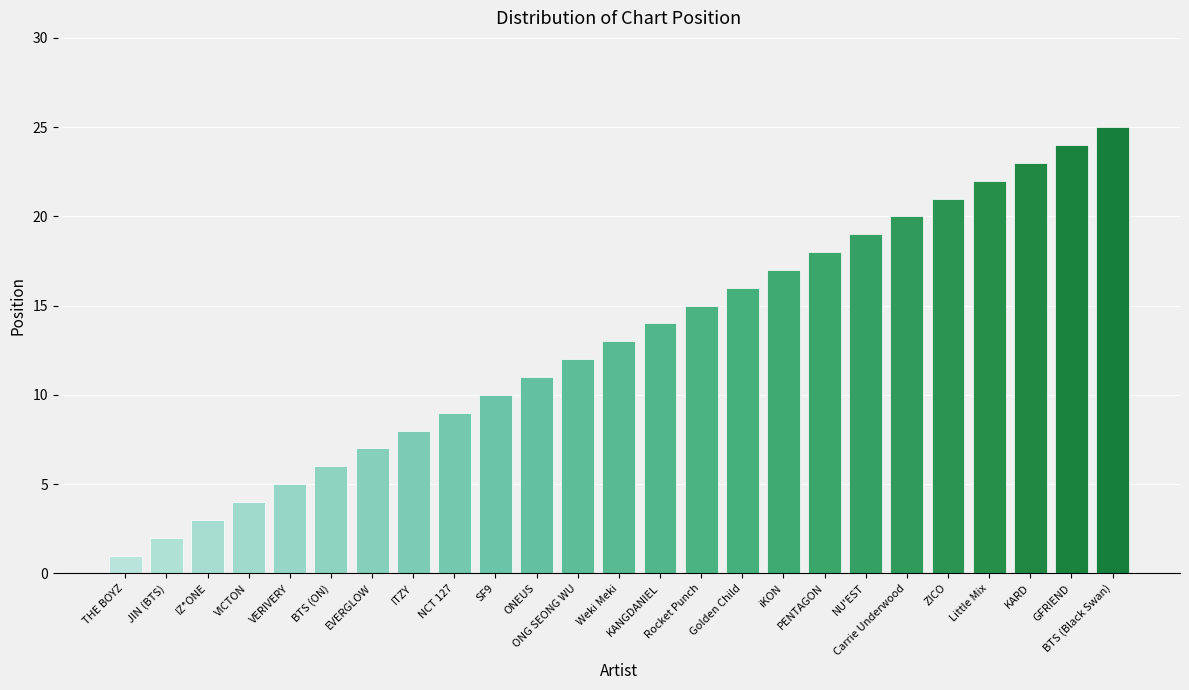

Reading left to right, what are all the values shown in this chart?

1	2	3	4	5	6	7	8	9	10	11	12	13	14	15	16	17	18	19	20	21	22	23	24	25